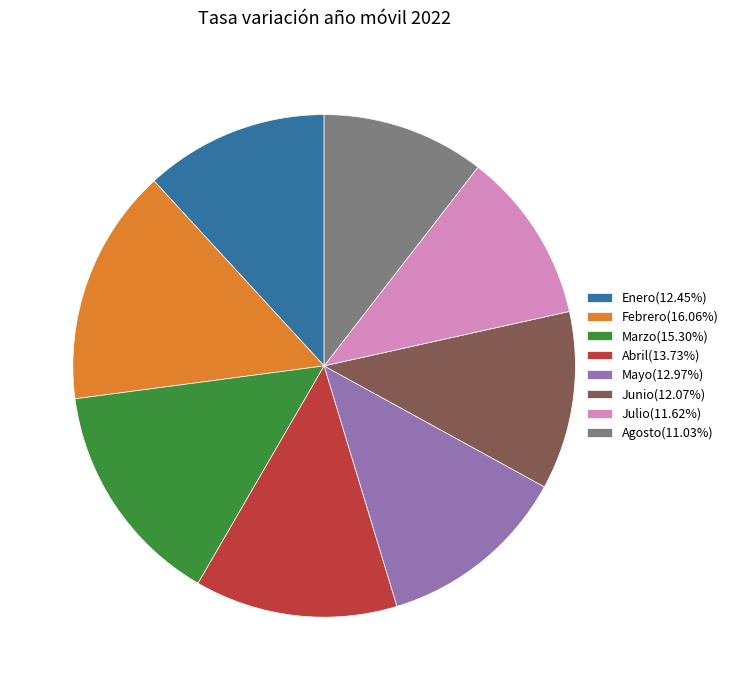

What is the ratio of the value at Marzo to the value at Enero?

1.2